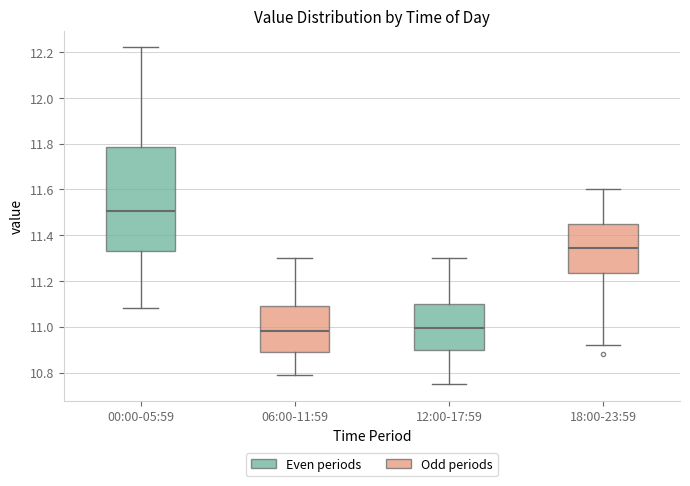

Where is the lower edge of the box for 18:00-23:59 on the y-axis? The values are not printed on the chart, so give them approximately, as read against the axis.

11.24